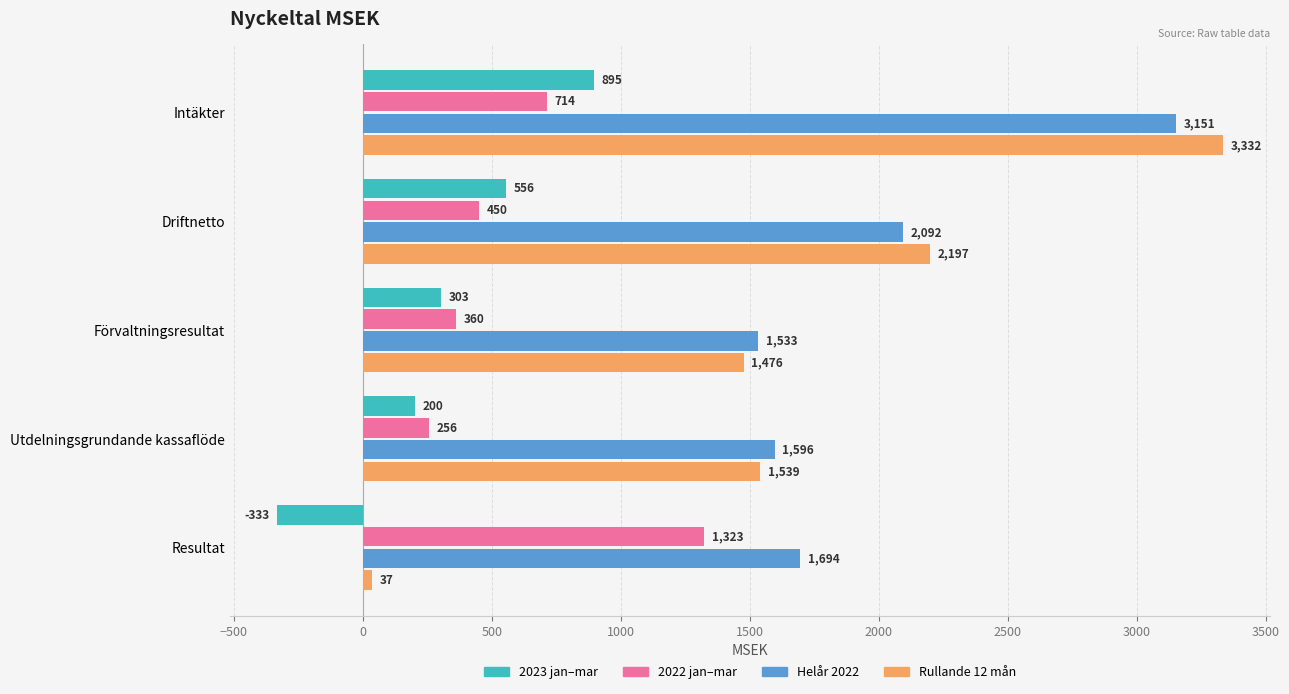

List the labels in order of 2022 jan–mar value, largest first.

Resultat, Intäkter, Driftnetto, Förvaltningsresultat, Utdelningsgrundande kassaflöde